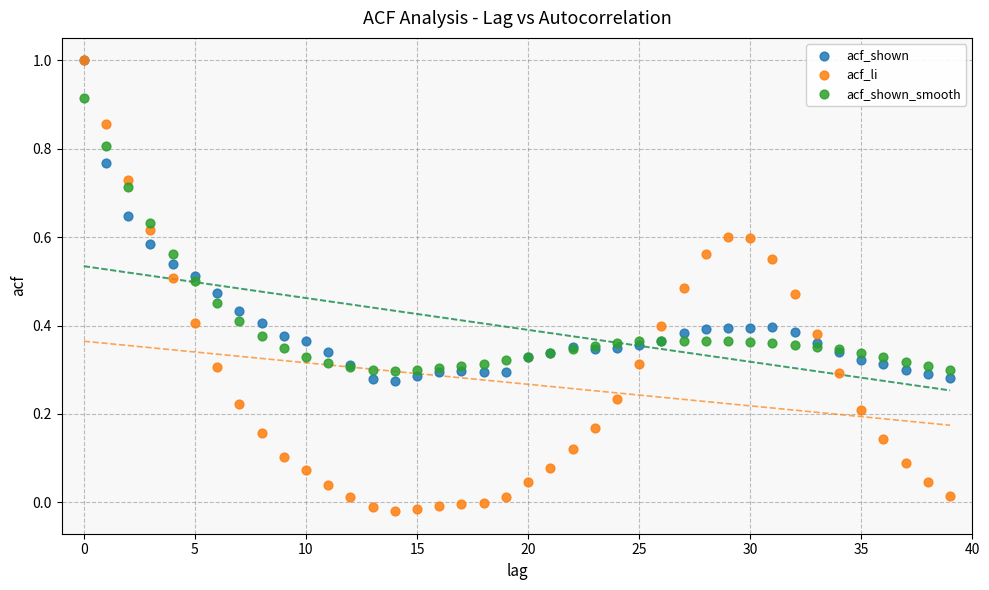

What are all the series names shown in the legend?

acf_shown, acf_li, acf_shown_smooth